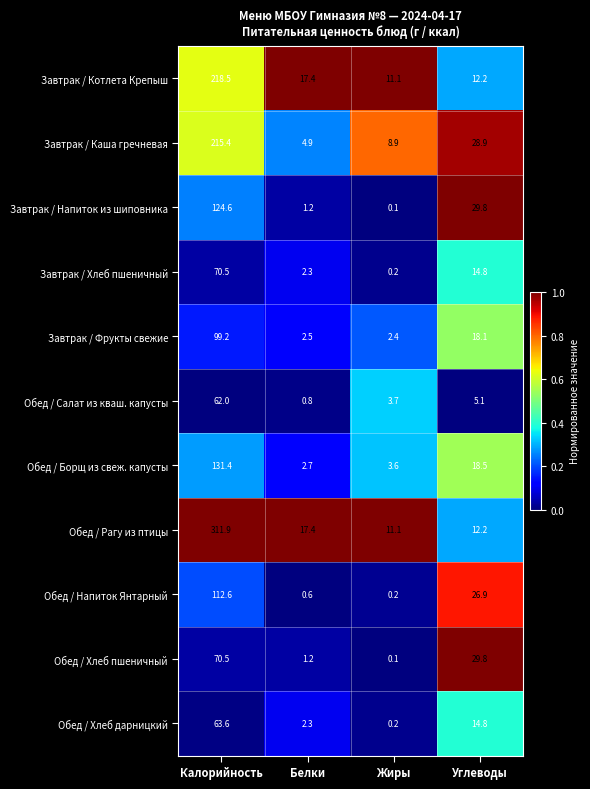

Which series has the largest range (max minus min)?

Обед / Рагу из птицы